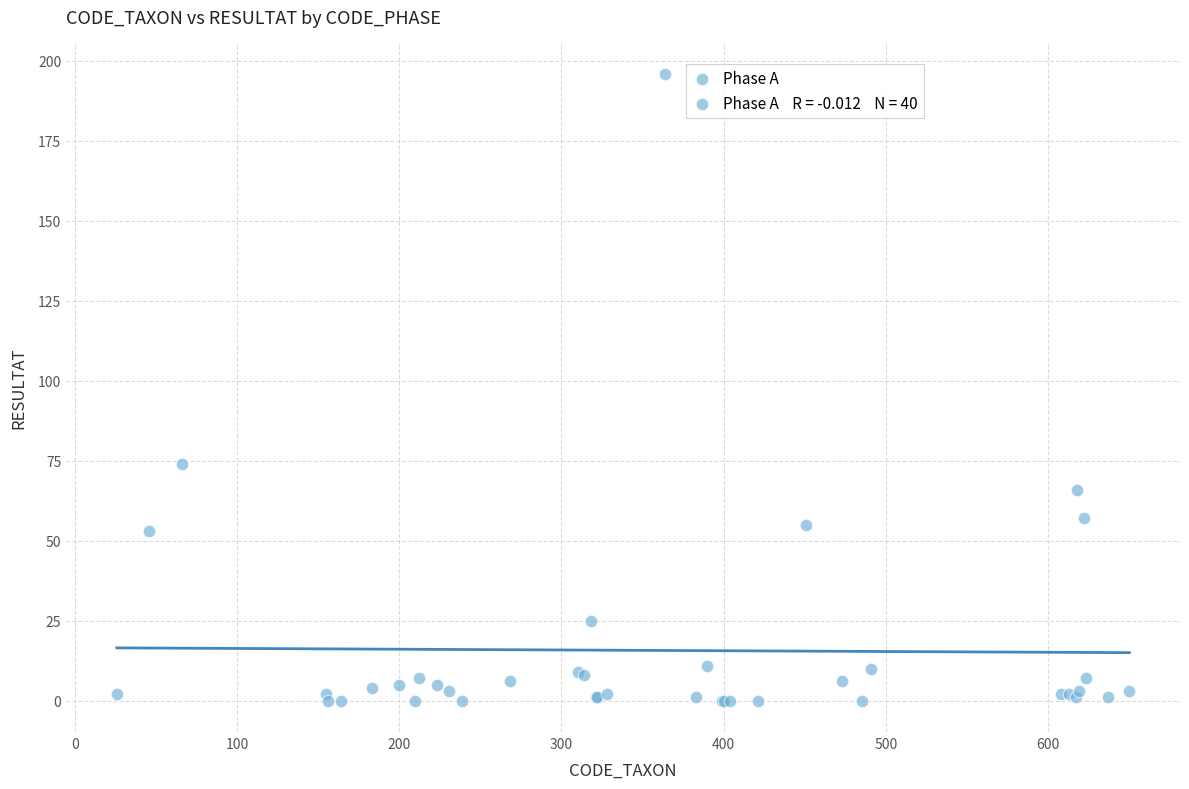

What Y value in the scatter plot is closest to 98?

74